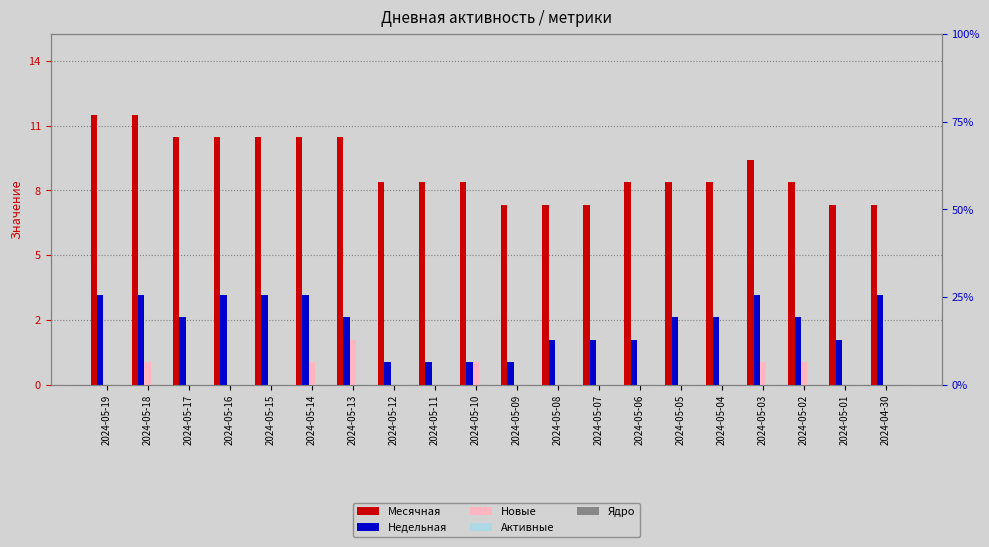

What is the maximum value shown in the chart?

12